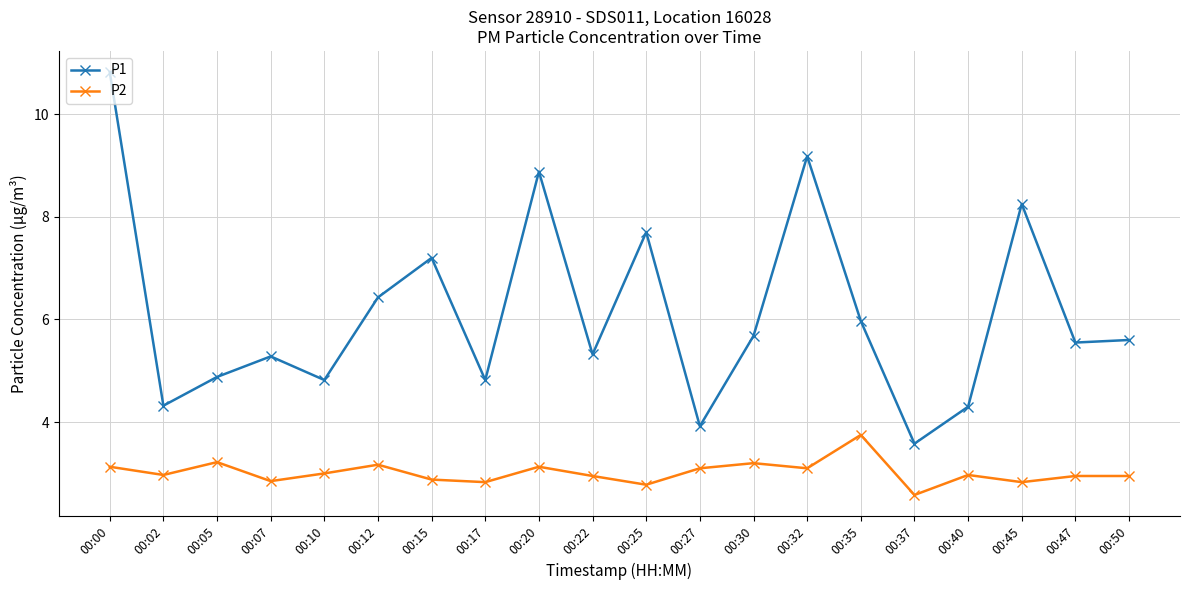

Which category has the lowest value across all series?

00:37